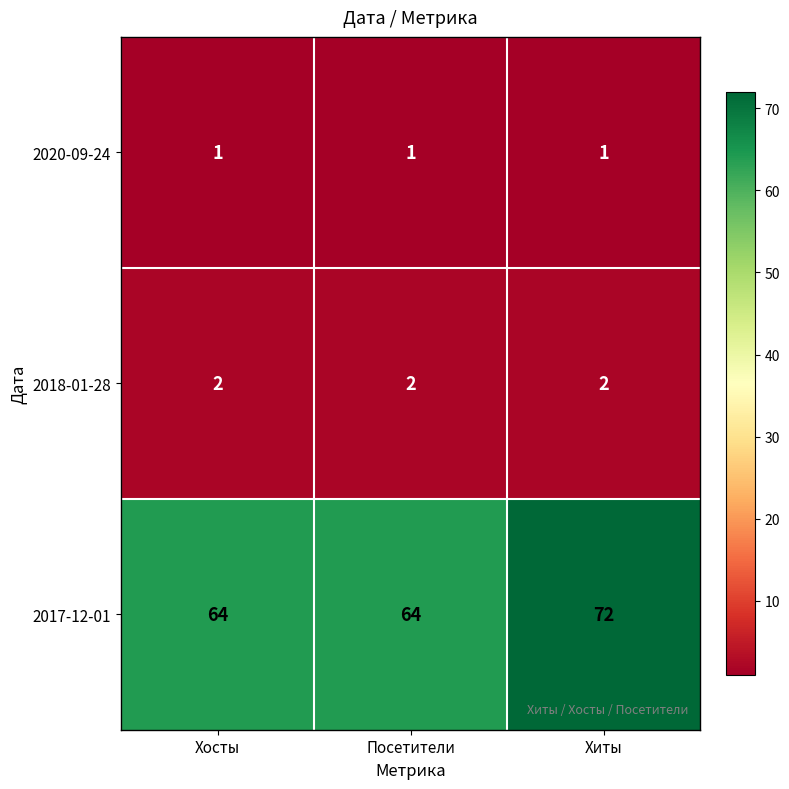

Count the 2017-12-01 values in the range 64 to 72.

3